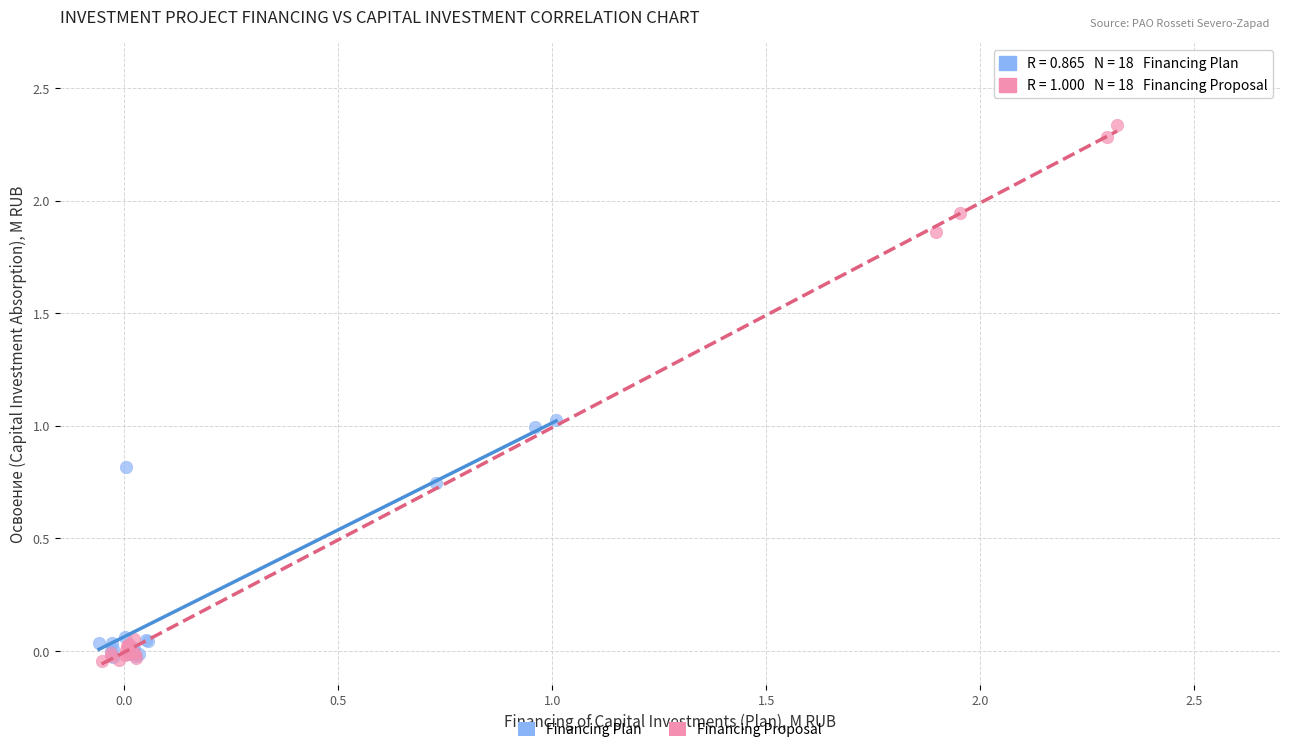

Which series reaches the maximum Y coordinate?

Financing Proposal